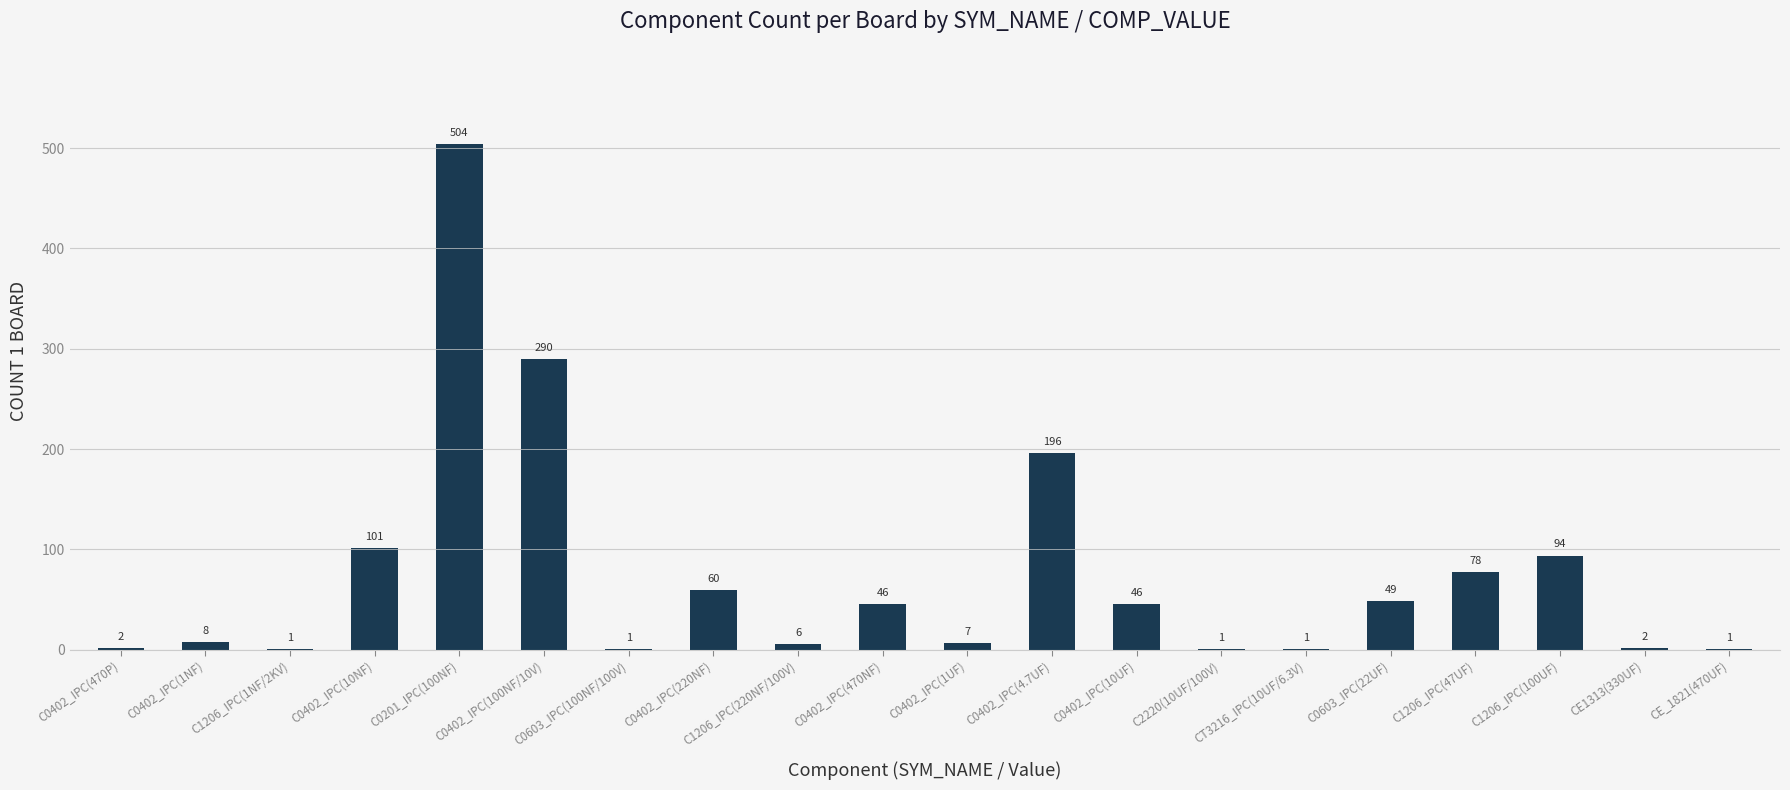

What is the sum of the values at C0402_IPC(1UF) and CT3216_IPC(10UF/6.3V)?

8